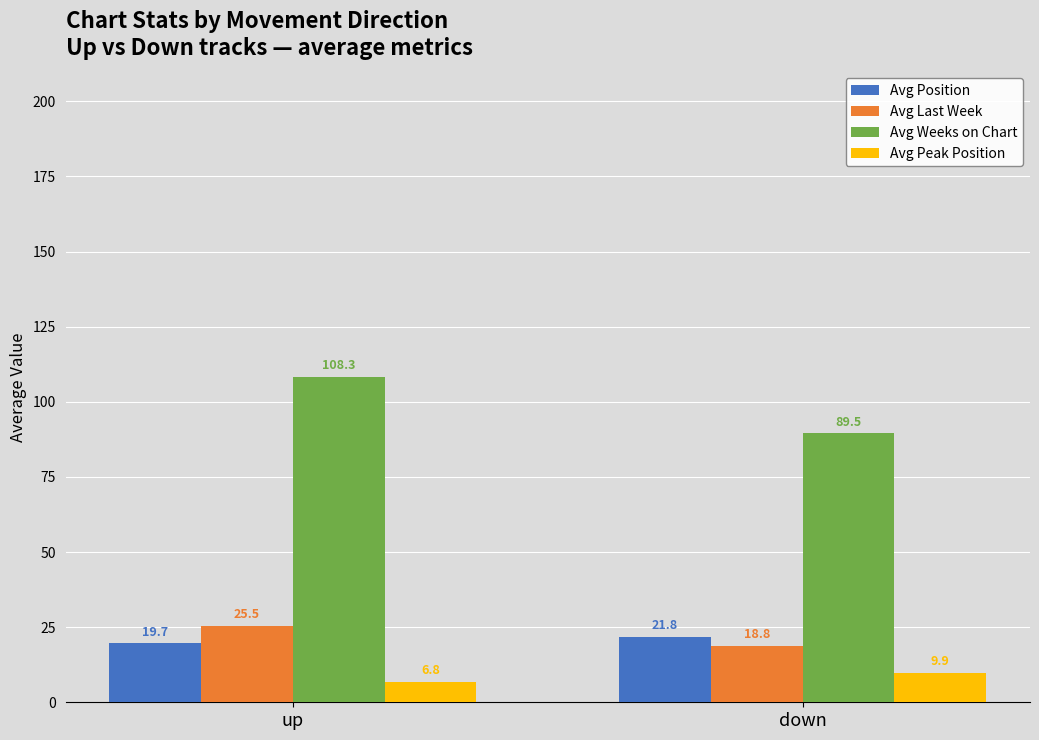

Reading right to left, list all the values displayed in this chart.

Avg Position: down=21.8	up=19.7
Avg Last Week: down=18.8	up=25.5
Avg Weeks on Chart: down=89.5	up=108.3
Avg Peak Position: down=9.9	up=6.8